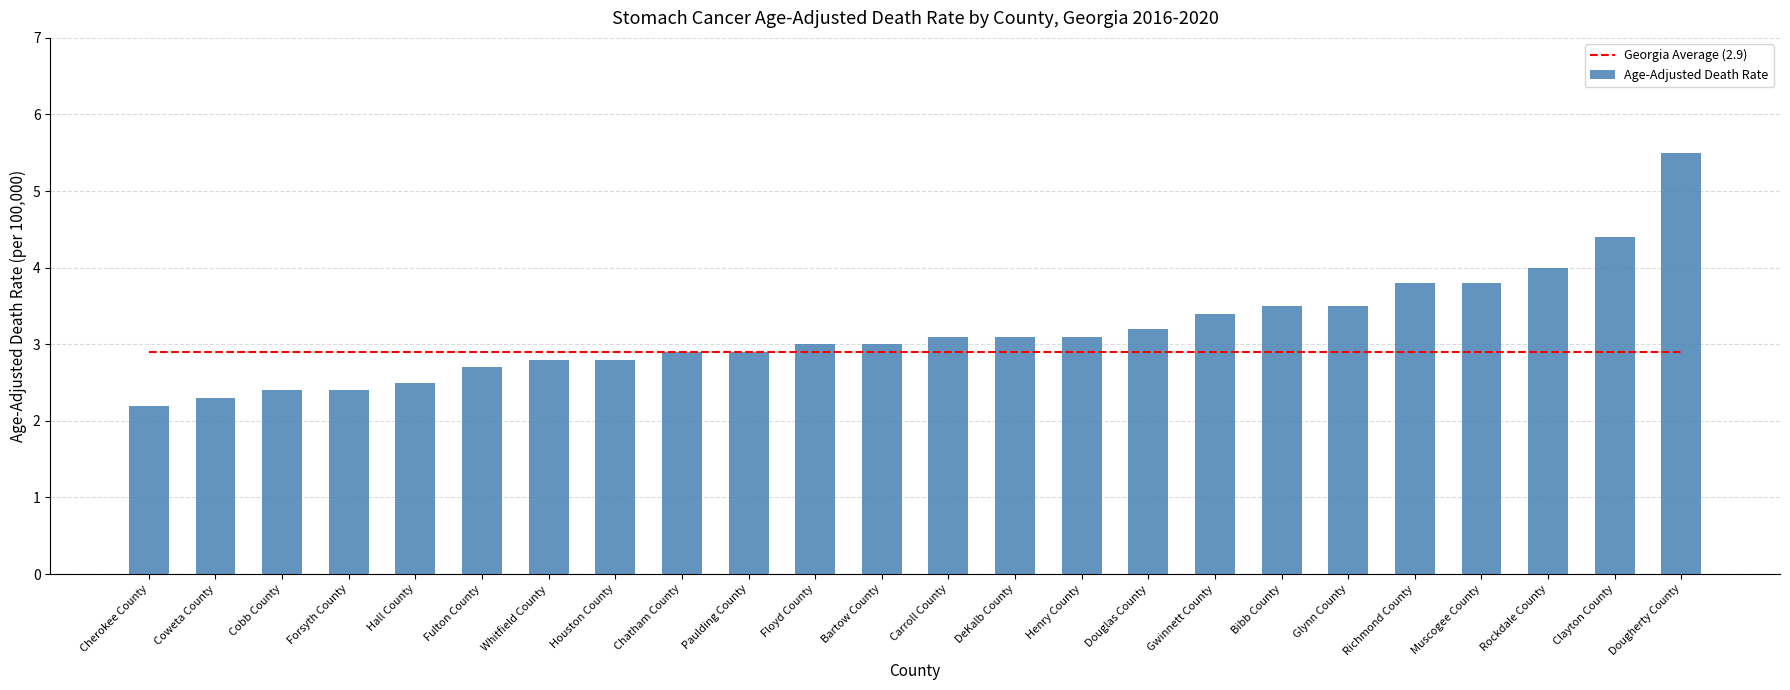

Reading left to right, what are all the values shown in this chart?

Georgia Average (2.9): Cherokee County=2.9	Coweta County=2.9	Cobb County=2.9	Forsyth County=2.9	Hall County=2.9	Fulton County=2.9	Whitfield County=2.9	Houston County=2.9	Chatham County=2.9	Paulding County=2.9	Floyd County=2.9	Bartow County=2.9	Carroll County=2.9	DeKalb County=2.9	Henry County=2.9	Douglas County=2.9	Gwinnett County=2.9	Bibb County=2.9	Glynn County=2.9	Richmond County=2.9	Muscogee County=2.9	Rockdale County=2.9	Clayton County=2.9	Dougherty County=2.9
Age-Adjusted Death Rate: Cherokee County=2.2	Coweta County=2.3	Cobb County=2.4	Forsyth County=2.4	Hall County=2.5	Fulton County=2.7	Whitfield County=2.8	Houston County=2.8	Chatham County=2.9	Paulding County=2.9	Floyd County=3.0	Bartow County=3.0	Carroll County=3.1	DeKalb County=3.1	Henry County=3.1	Douglas County=3.2	Gwinnett County=3.4	Bibb County=3.5	Glynn County=3.5	Richmond County=3.8	Muscogee County=3.8	Rockdale County=4.0	Clayton County=4.4	Dougherty County=5.5